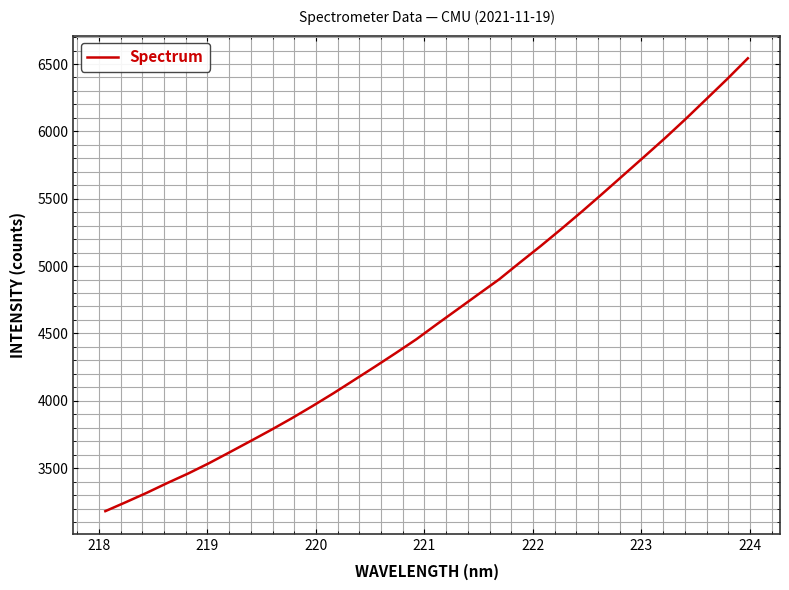

True or false: the data has more than 0 interior local peaks.

False